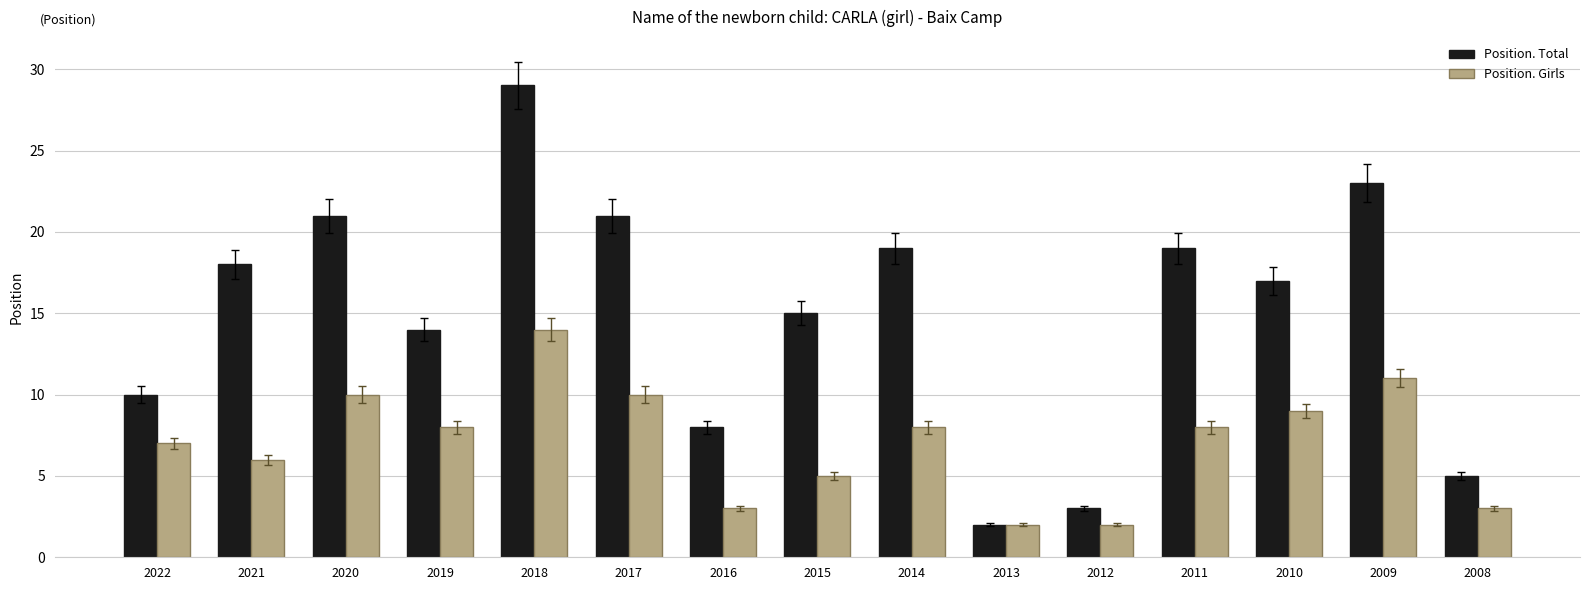

The value of Position. Total at 2019 is 22. True or false?

False